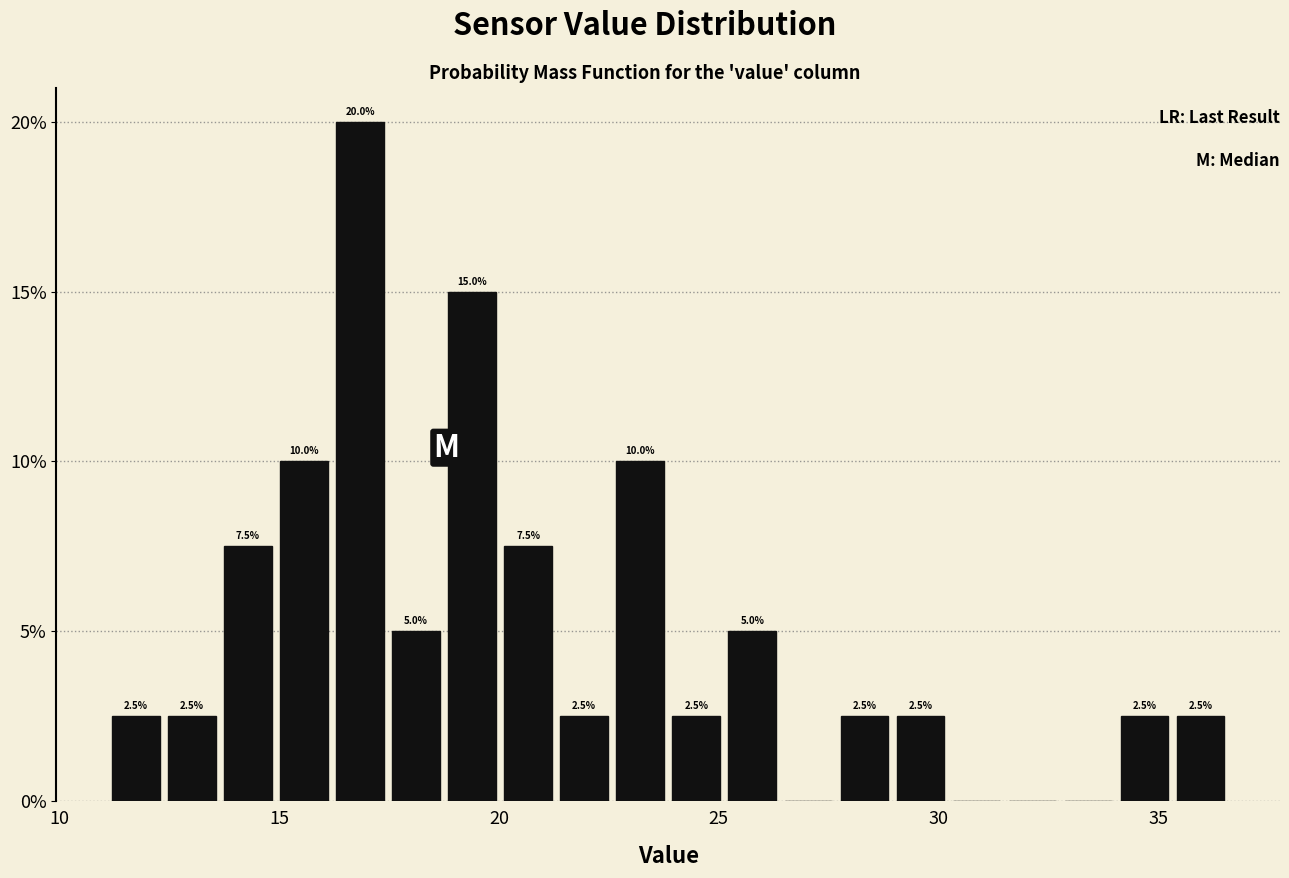

Read against the x-axis, roughly where is the centre of the tallest bar?

17.0